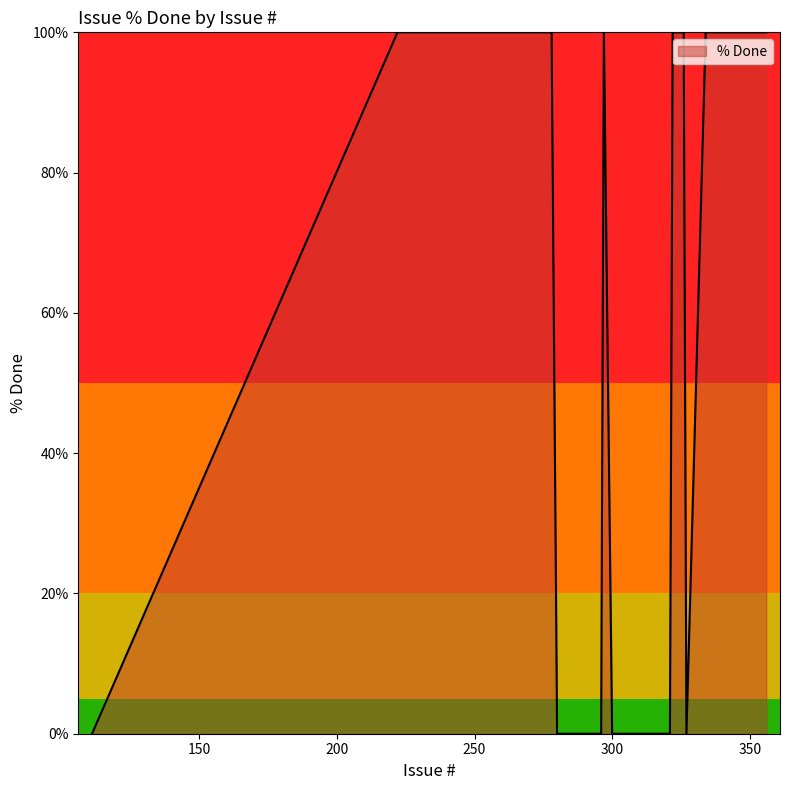

What is the greatest value displayed?

100